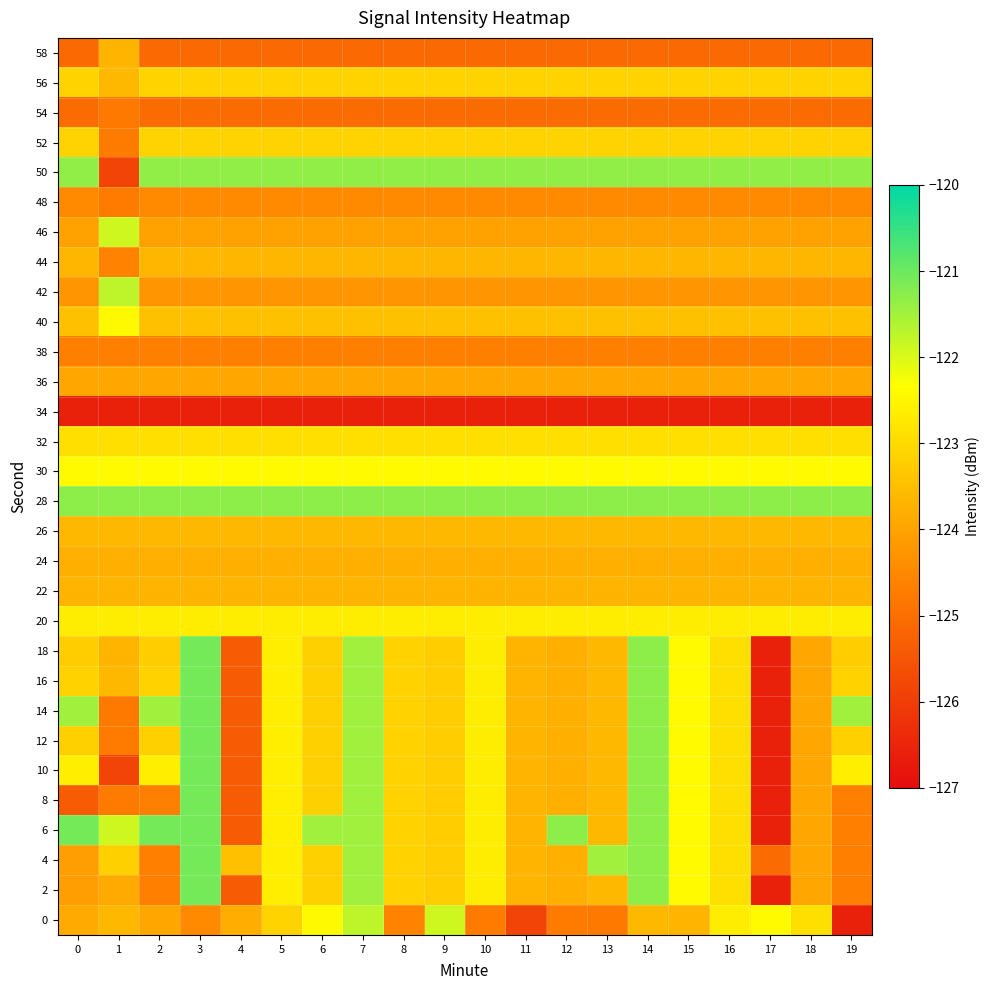

Which category has the lowest value across all series?

19